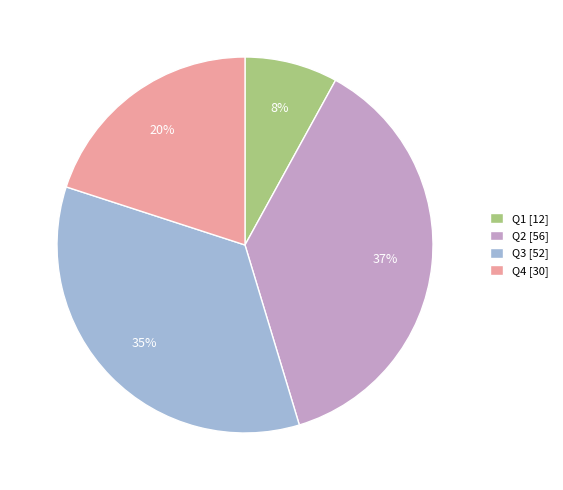

To the nearest percent, what is the difference between the largest and smallest slice percentages?

29%